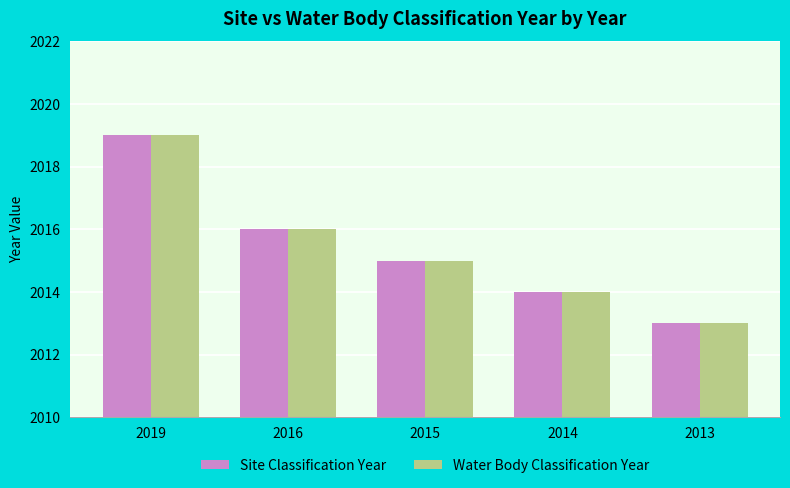

At which label does Site Classification Year reach its peak?

2019